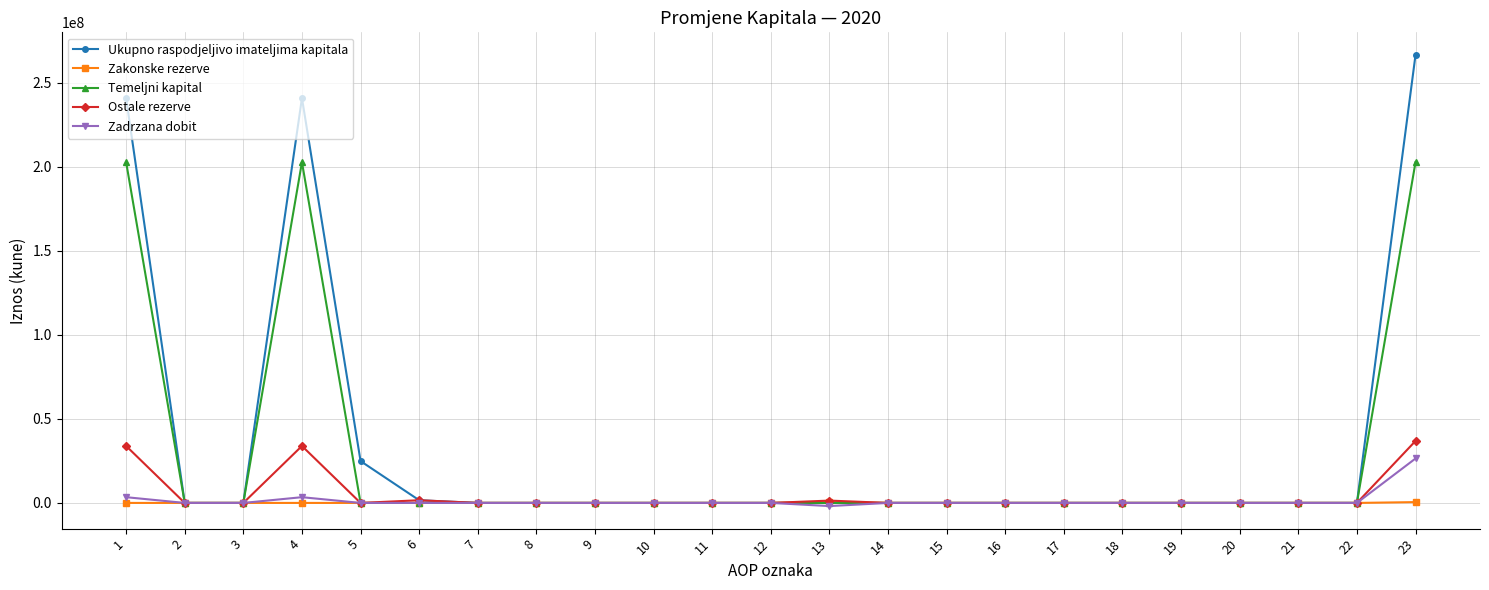

What is the difference between the highest and lowest values at 1?

240858791